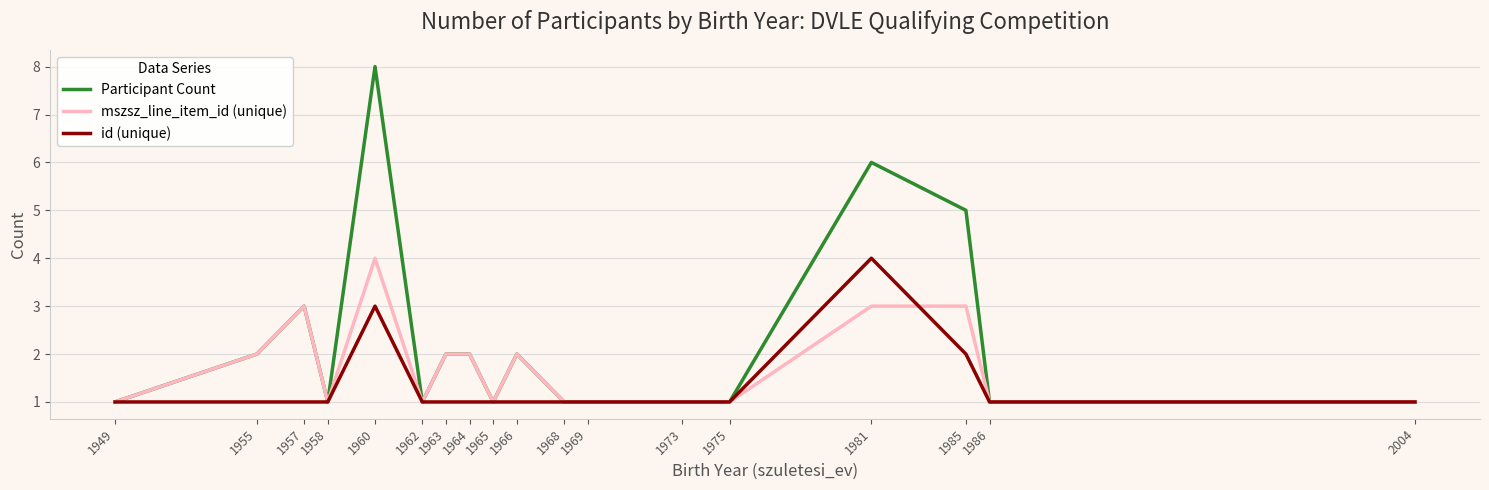

The mszsz_line_item_id (unique) series shows 1 at 1968. True or false?

True